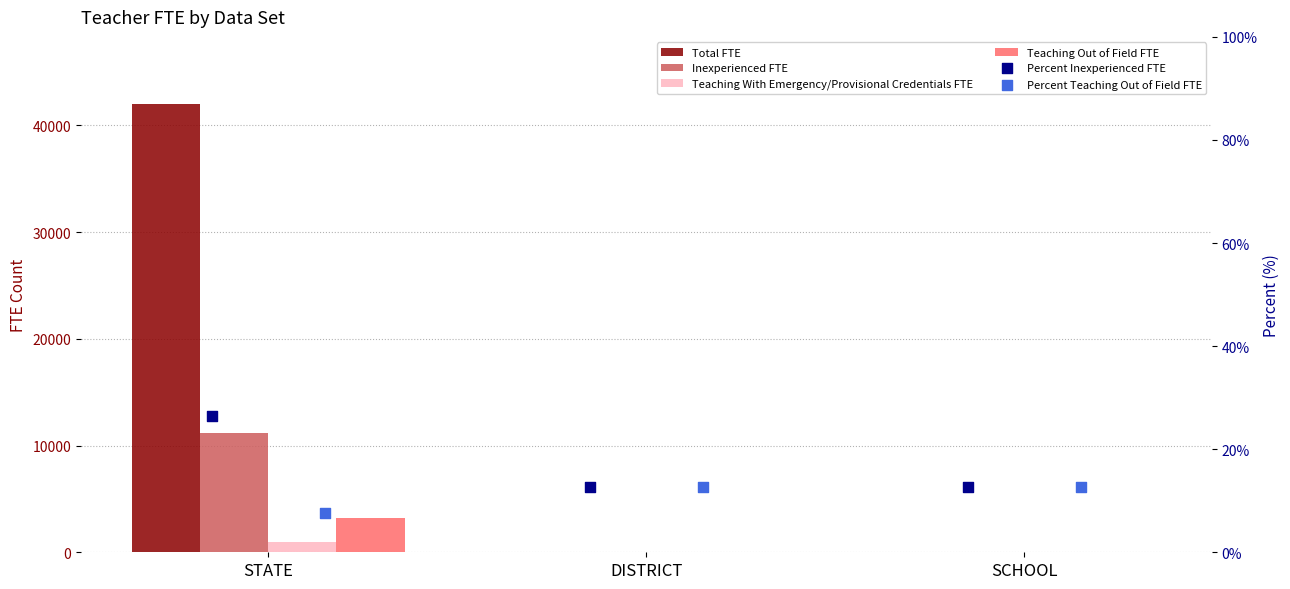

Which series has the widest spread of Y values?

Total FTE